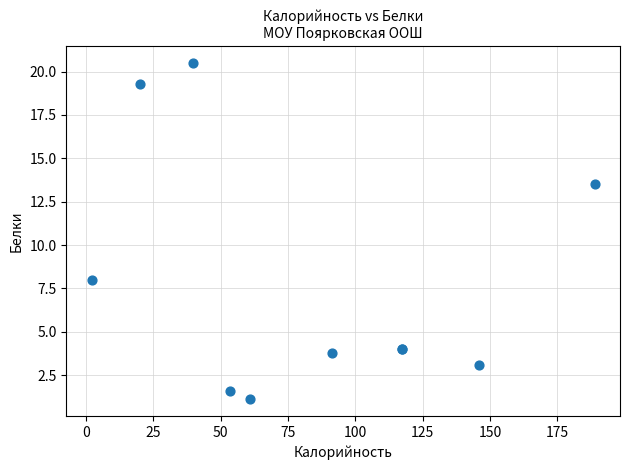

What Y value in the scatter plot is closest to 10?

8.0